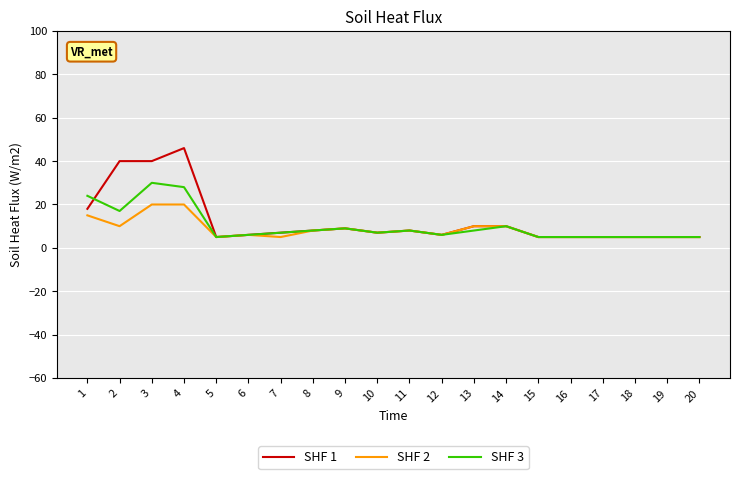

Reading left to right, transcribe all the data shown in this chart.

SHF 1: 1=18	2=40	3=40	4=46	5=5	6=6	7=7	8=8	9=9	10=7	11=8	12=6	13=10	14=10	15=5	16=5	17=5	18=5	19=5	20=5
SHF 2: 1=15	2=10	3=20	4=20	5=5	6=6	7=5	8=8	9=9	10=7	11=8	12=6	13=10	14=10	15=5	16=5	17=5	18=5	19=5	20=5
SHF 3: 1=24	2=17	3=30	4=28	5=5	6=6	7=7	8=8	9=9	10=7	11=8	12=6	13=8	14=10	15=5	16=5	17=5	18=5	19=5	20=5